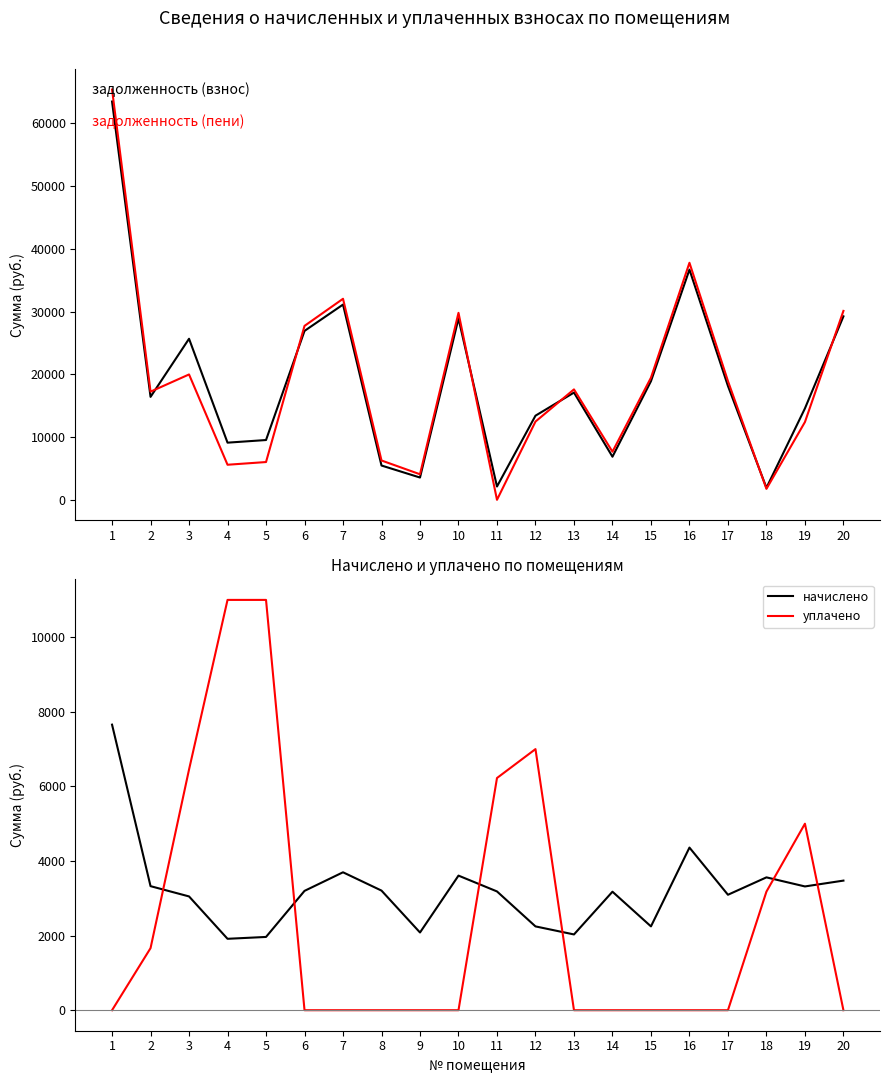

What is the value of the начислено point at the 17th from the left?

3095.0